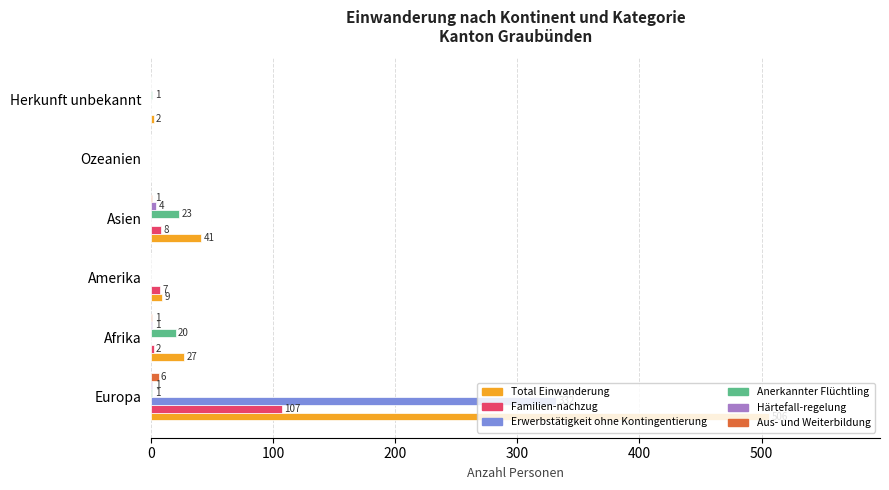

Where is Anerkannter Flüchtling nearest to the value 11?

Afrika